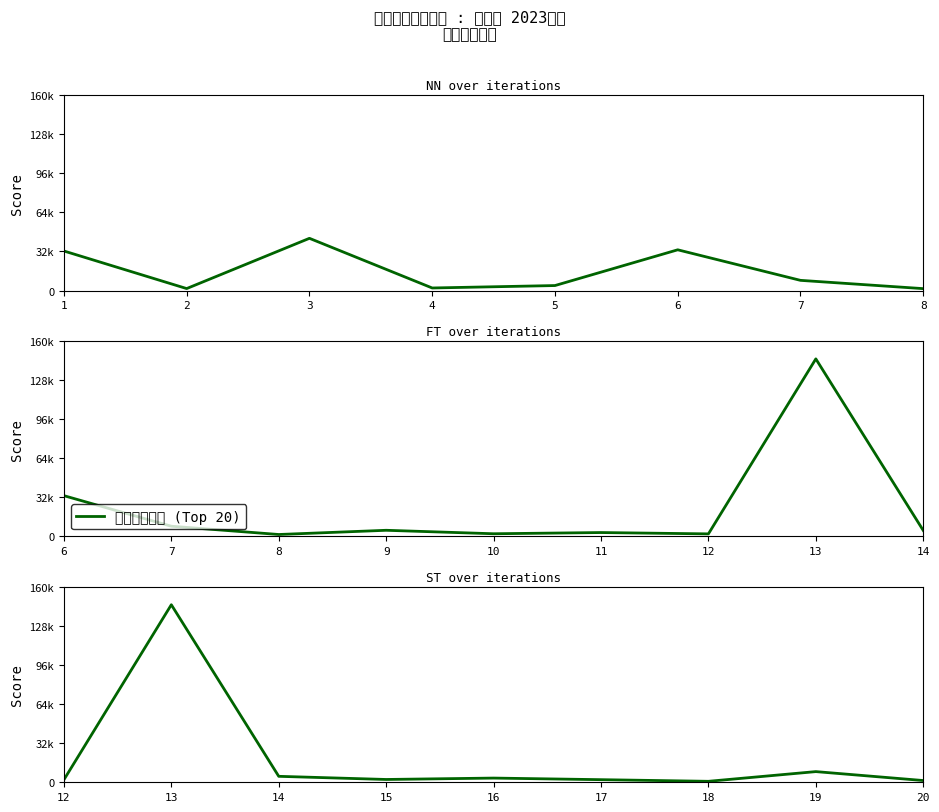

True or false: there are more than 1 points higher than both neighbors.

True